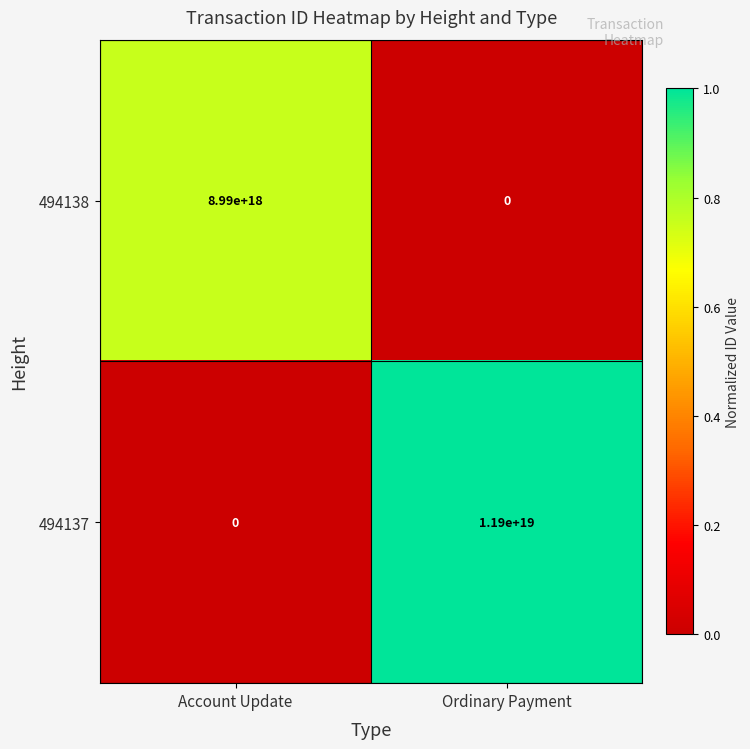

Is it true that 494137 equals 20151058500447920128 at Ordinary Payment?

False